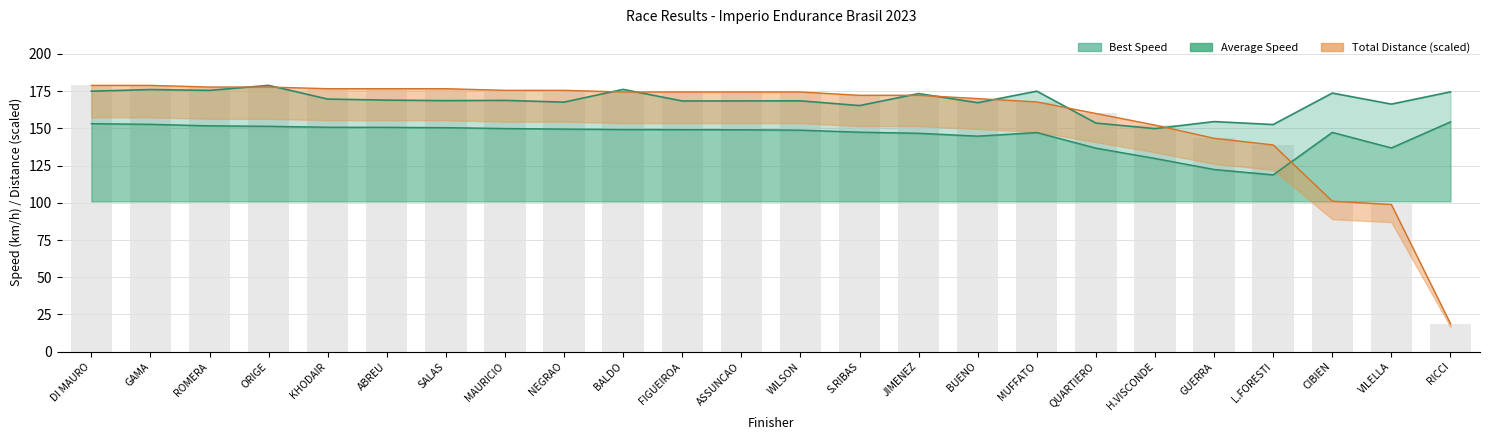

Count the number of data series in this chart.

4